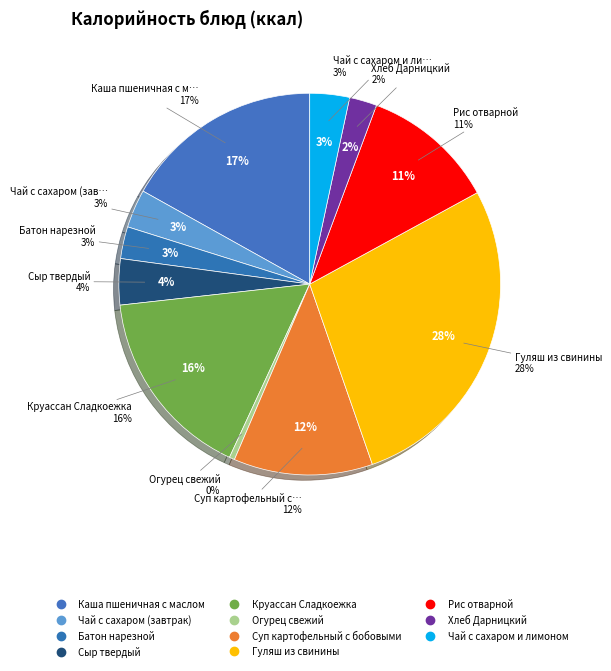

Approximately how many times larger is the value at Чай с сахаром и лимоном compared to Чай с сахаром (завтрак)?

1.0